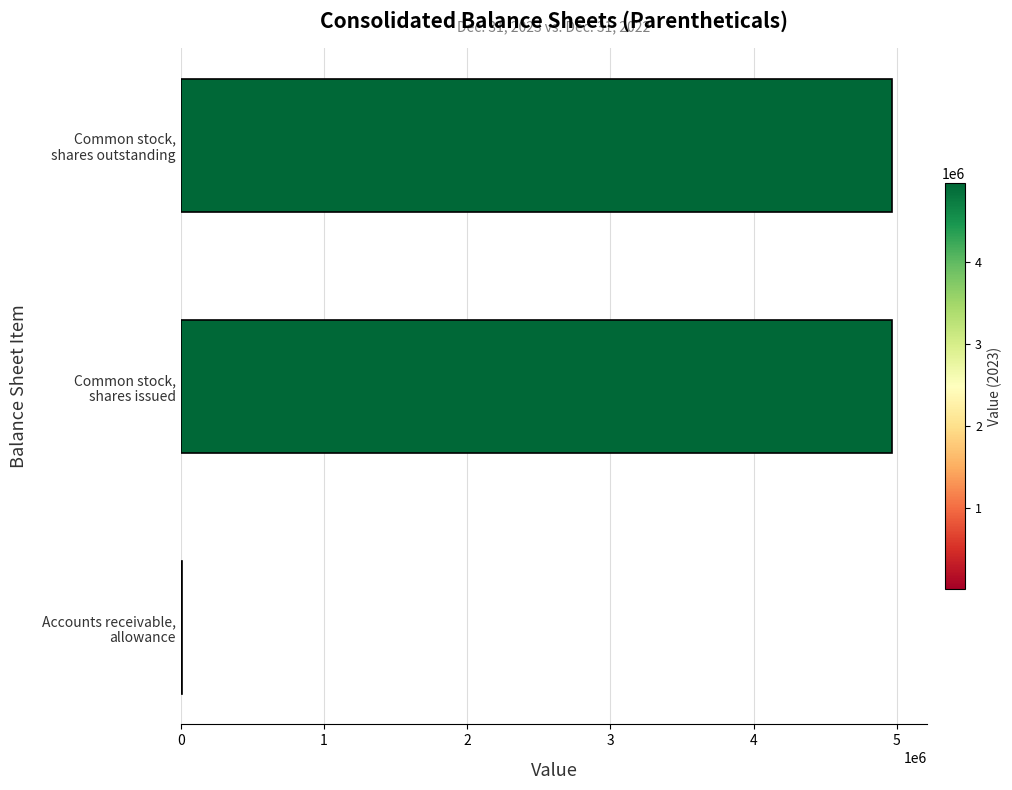

How many categories are shown in the chart?

3